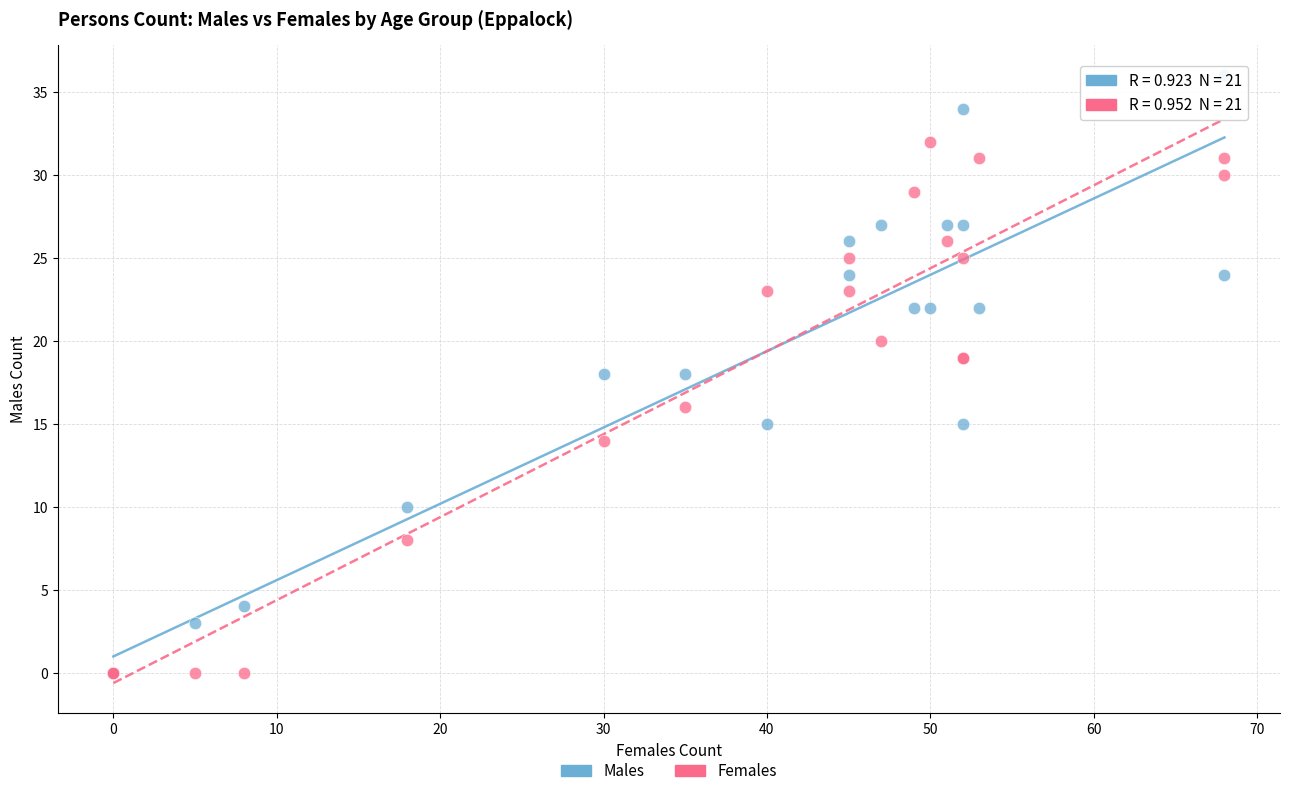

Which series has the largest Y range (max minus min)?

Males